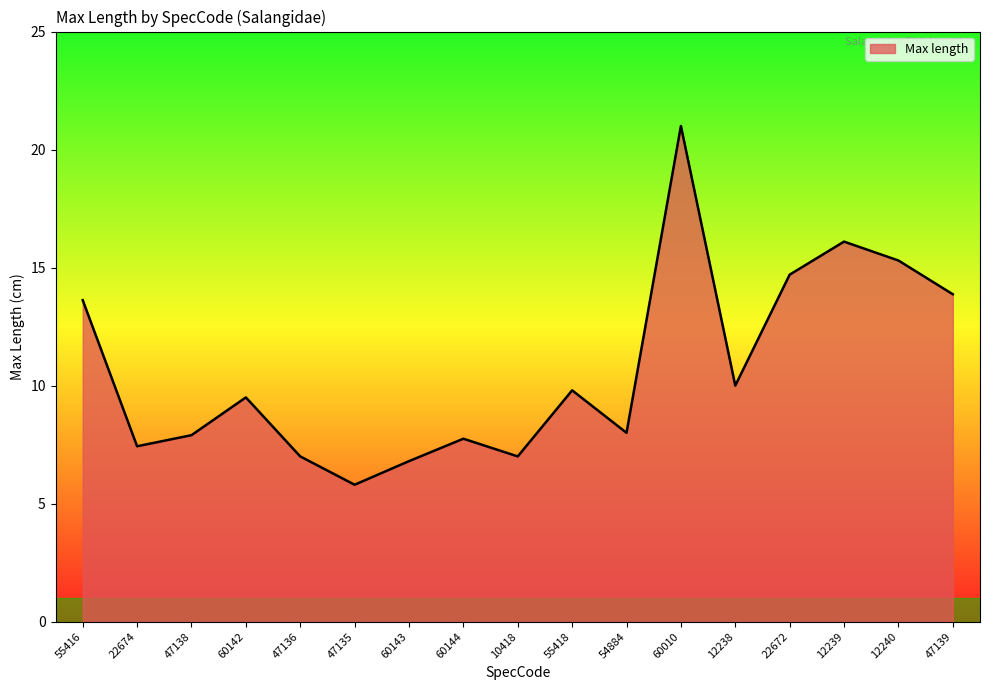

What is the smallest value displayed?

5.8